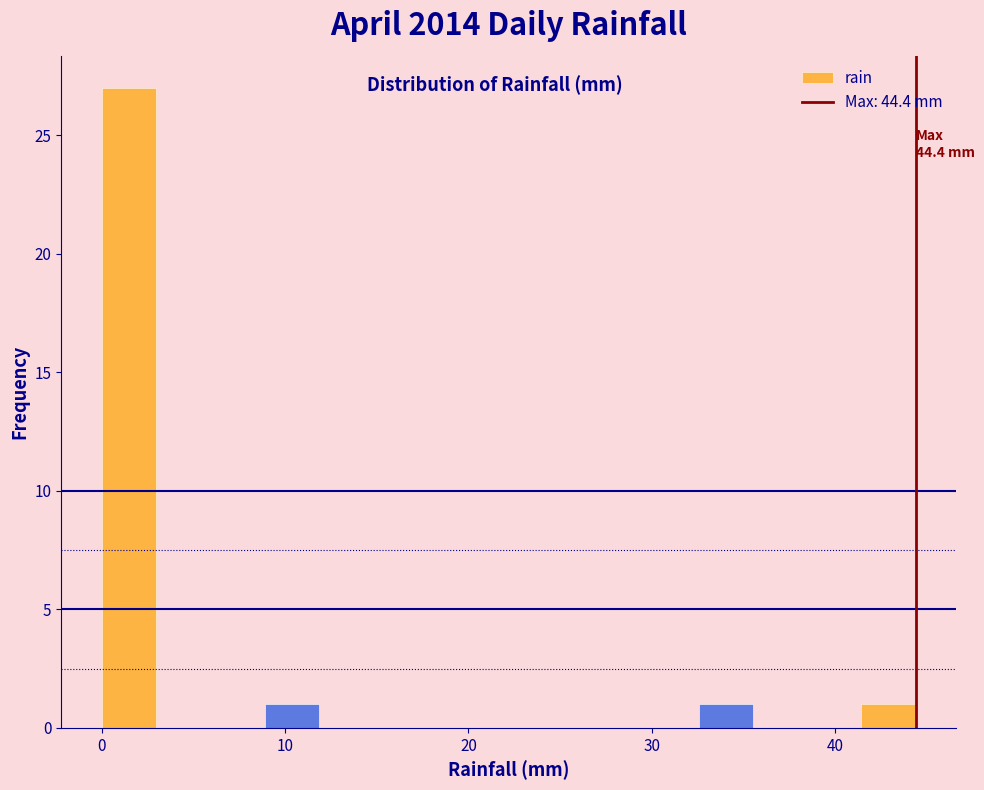

Around what value on the x-axis is the tallest bar? Give the approximate position of its centre, as read against the axis.

1